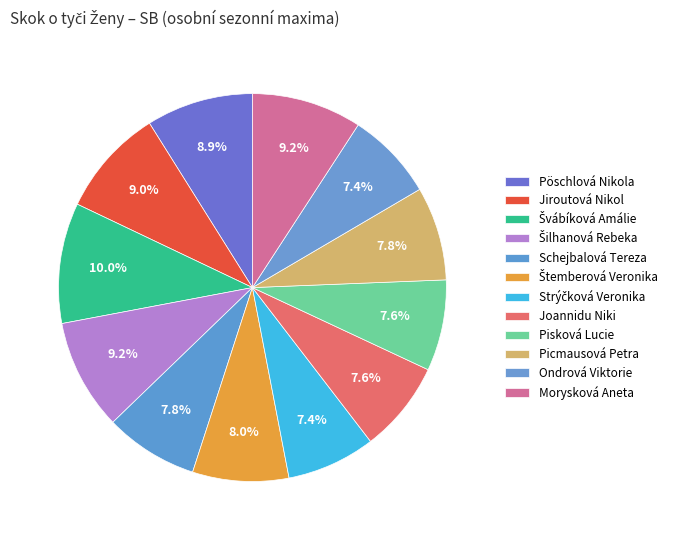

Count the number of slices in the pie.

12